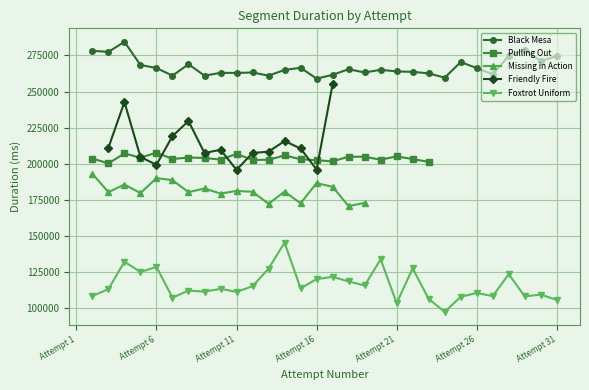

Between Attempt 16 and 12, which series saw the biggest shift?

Friendly Fire